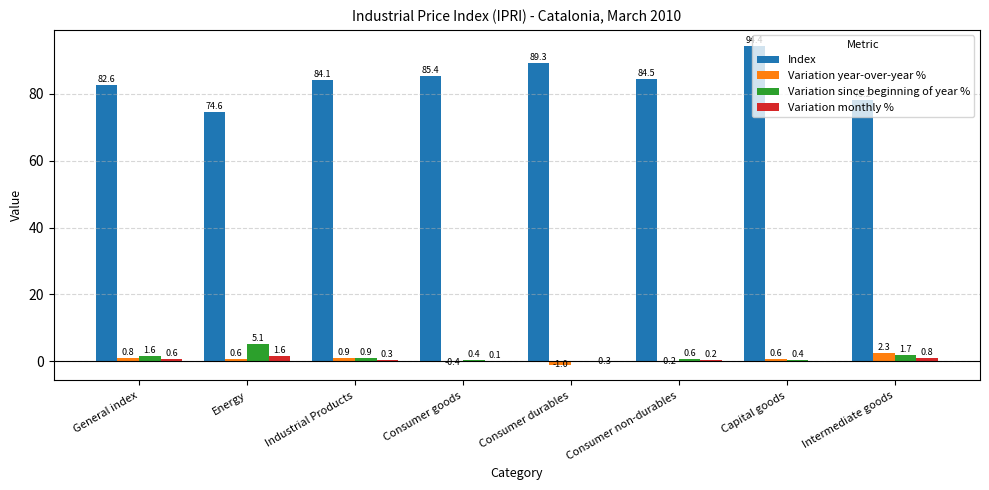

What is the difference between the Variation since beginning of year % values at General index and Intermediate goods?

0.1